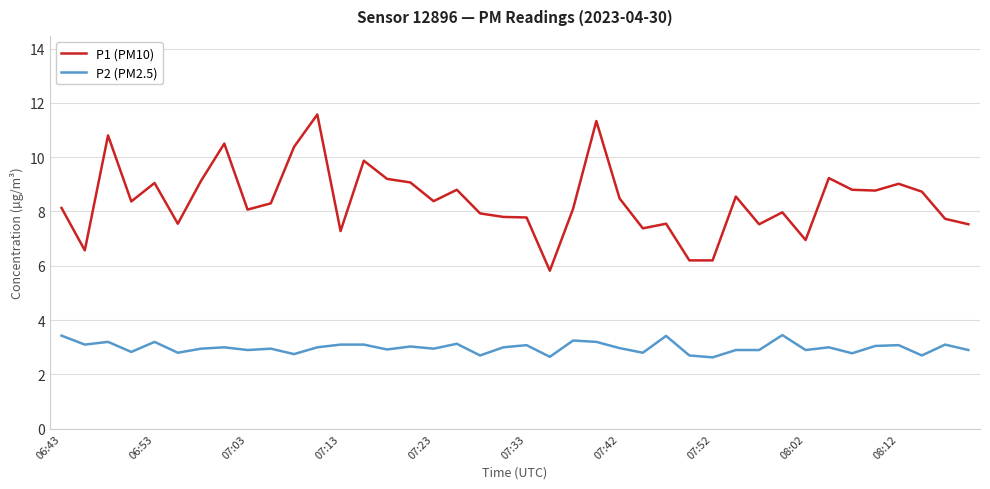

List the series in order of their peak value, lowest first.

P2 (PM2.5), P1 (PM10)